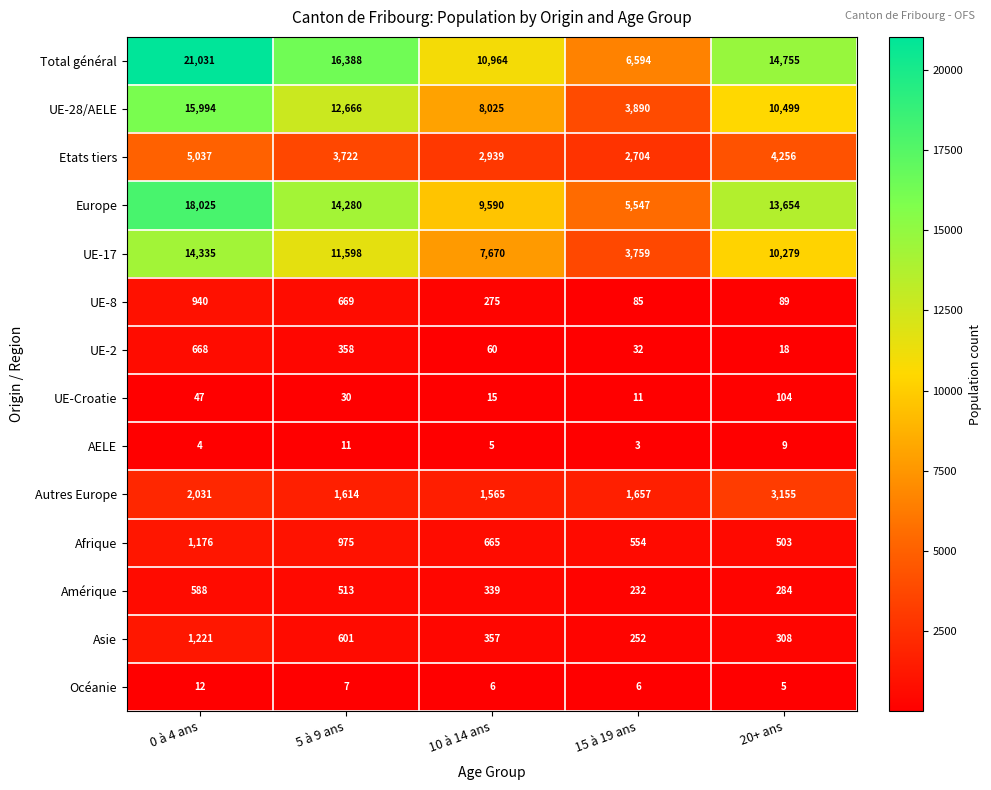

What is the difference between the maximum and minimum values in the UE-Croatie series?

93